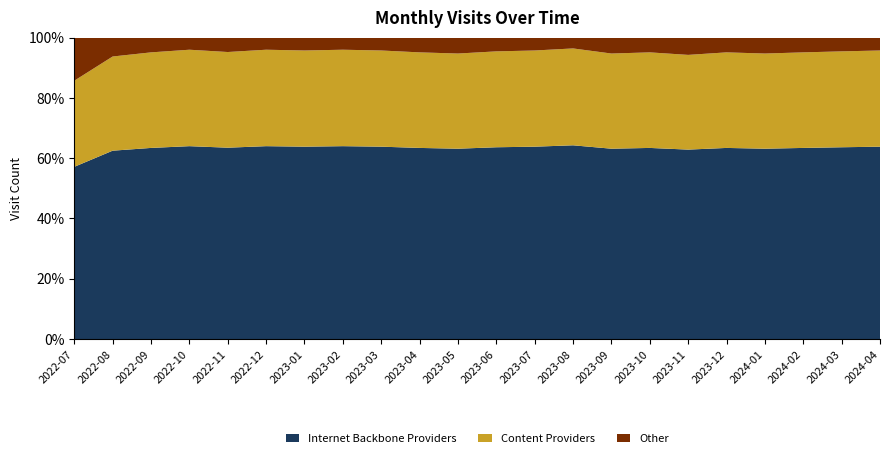

At which label does Internet Backbone Providers reach its minimum?

2022-07